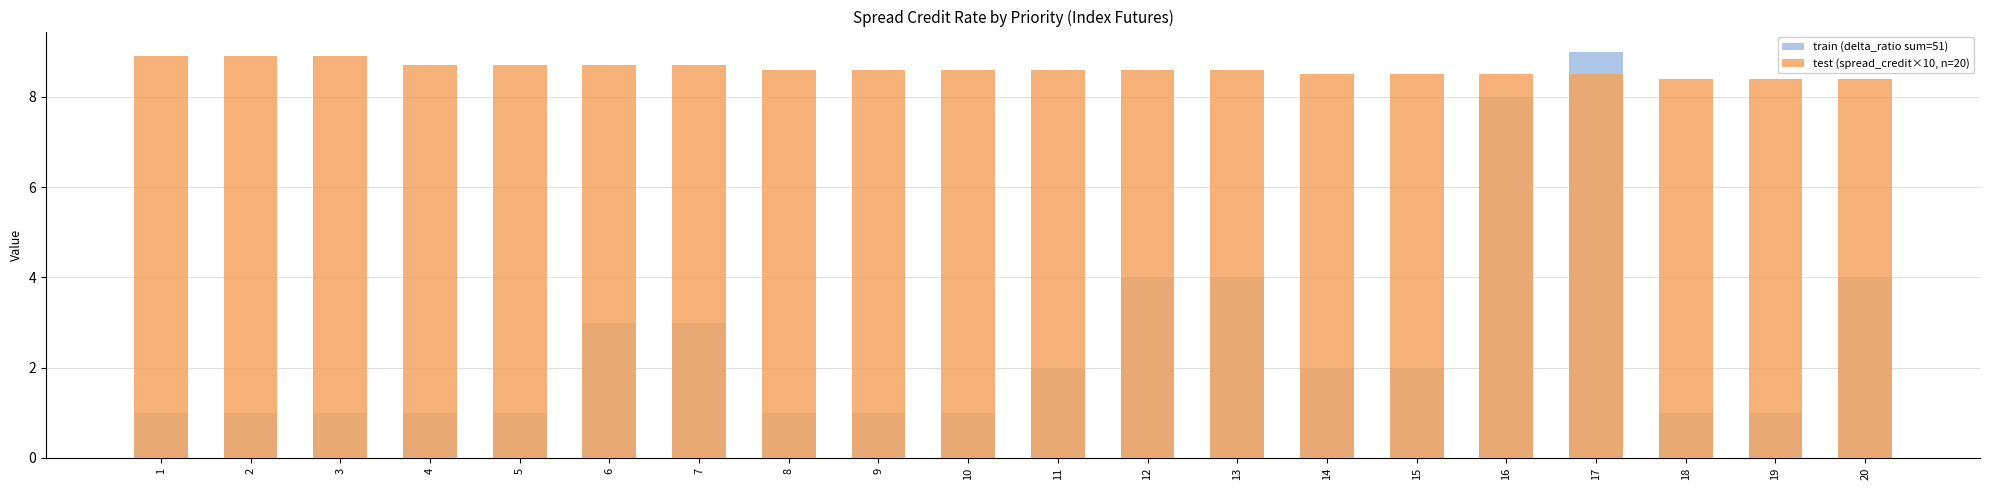

Where does the train (delta_ratio sum=51) series first go above 2?

6